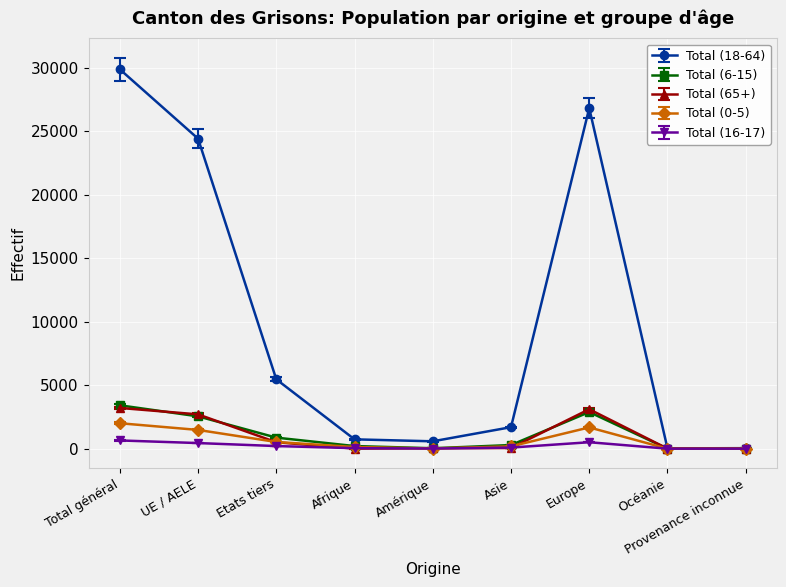

True or false: Total (0-5) has a value of 2003 at Total général.

True